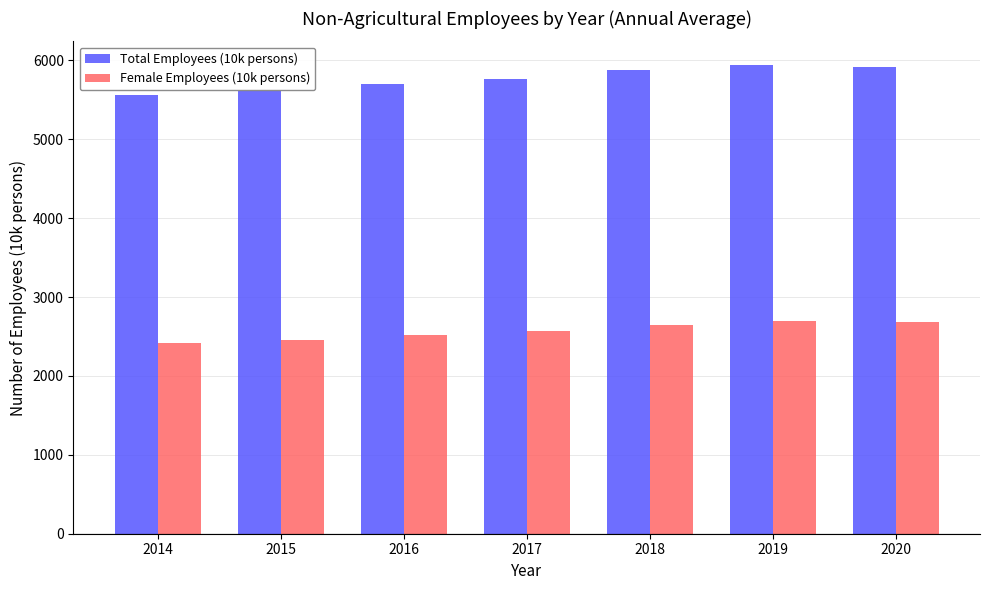

How many data points in Total Employees (10k persons) are less than 5762?

3